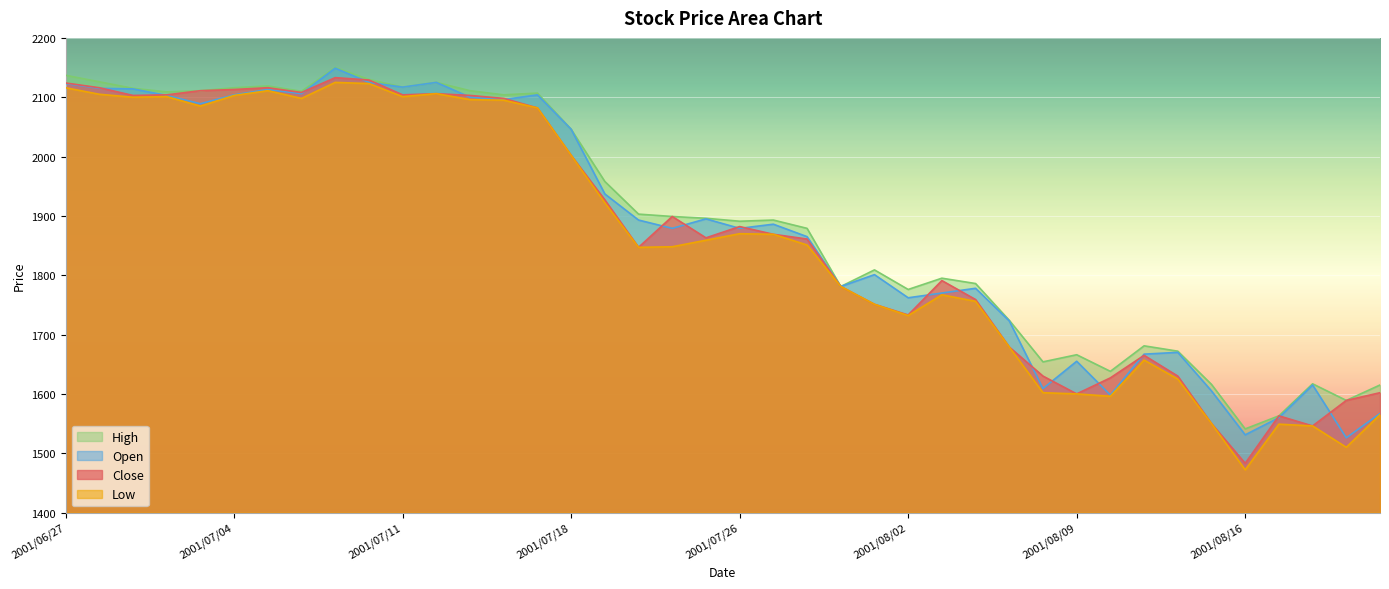

At which label does High reach its peak?

2001/07/09